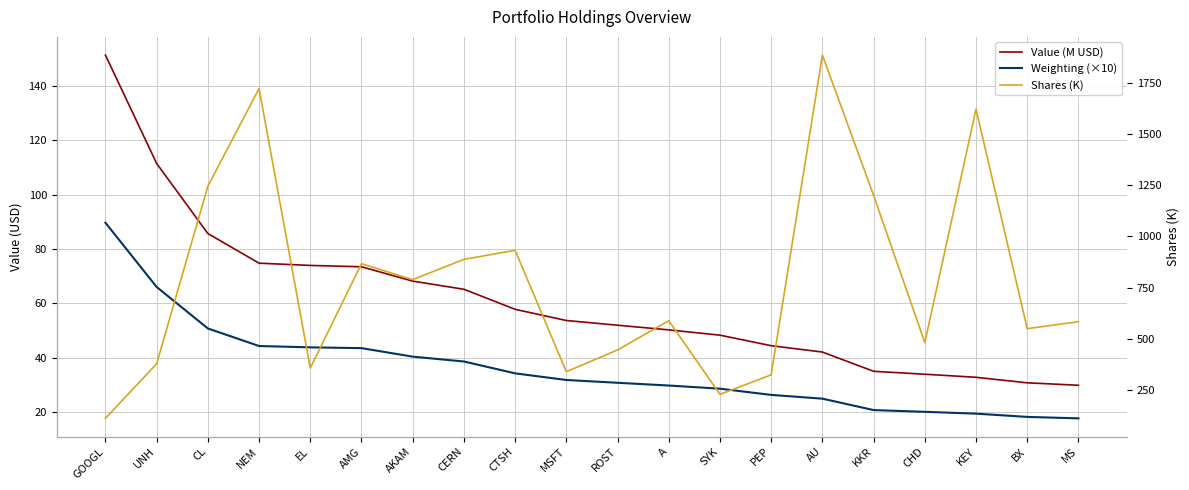

What is the average value of the Shares (K) series?

777.1